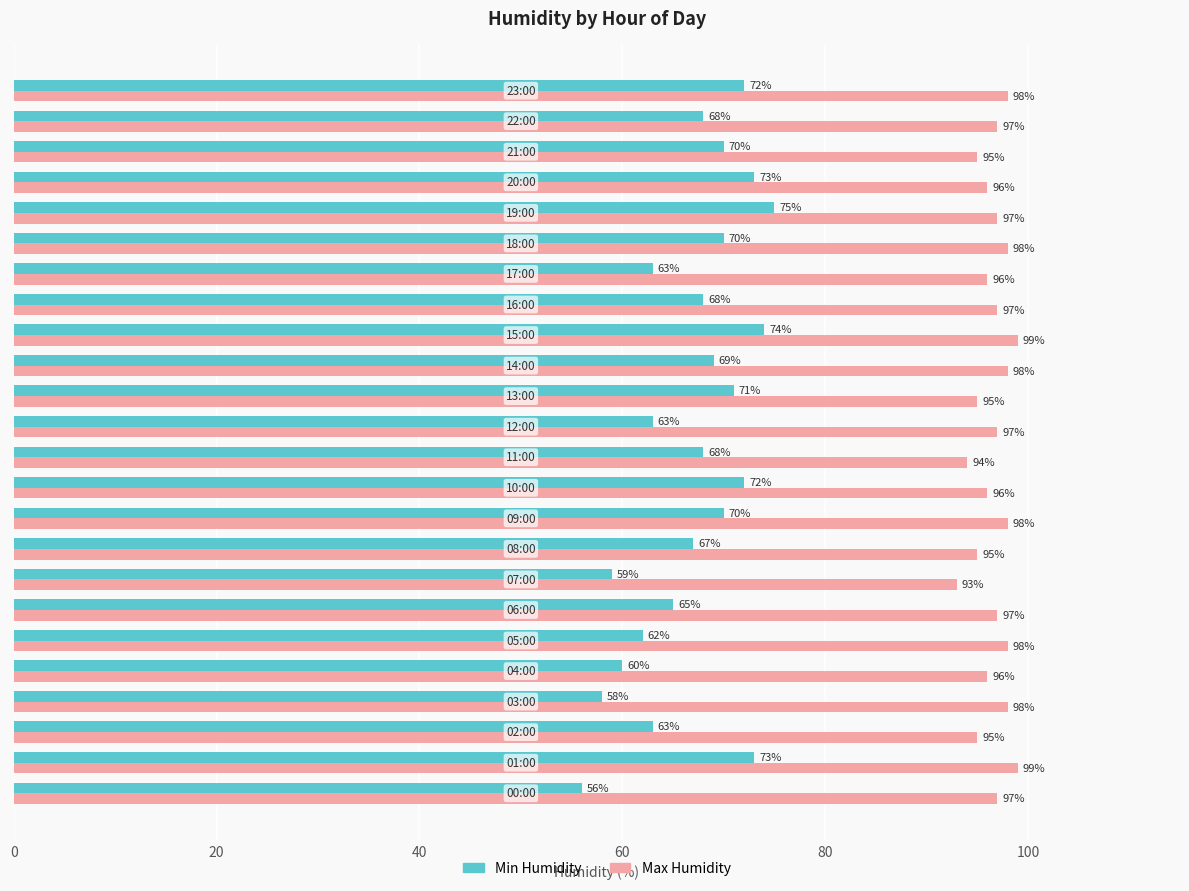

List the series in order of their overall mean, lowest first.

Min Humidity, Max Humidity